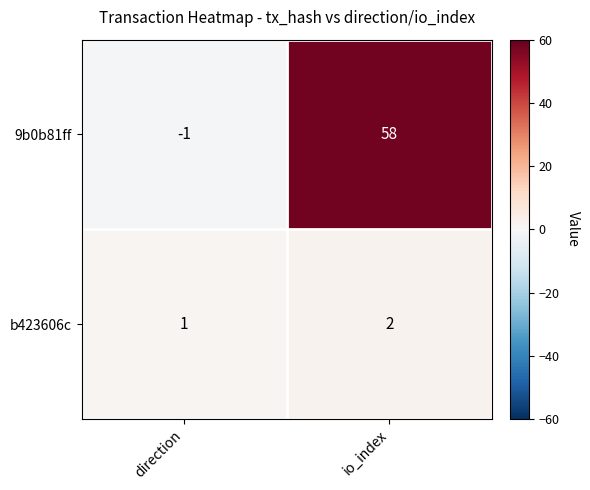

How many positive values does the 9b0b81ff series have?

1